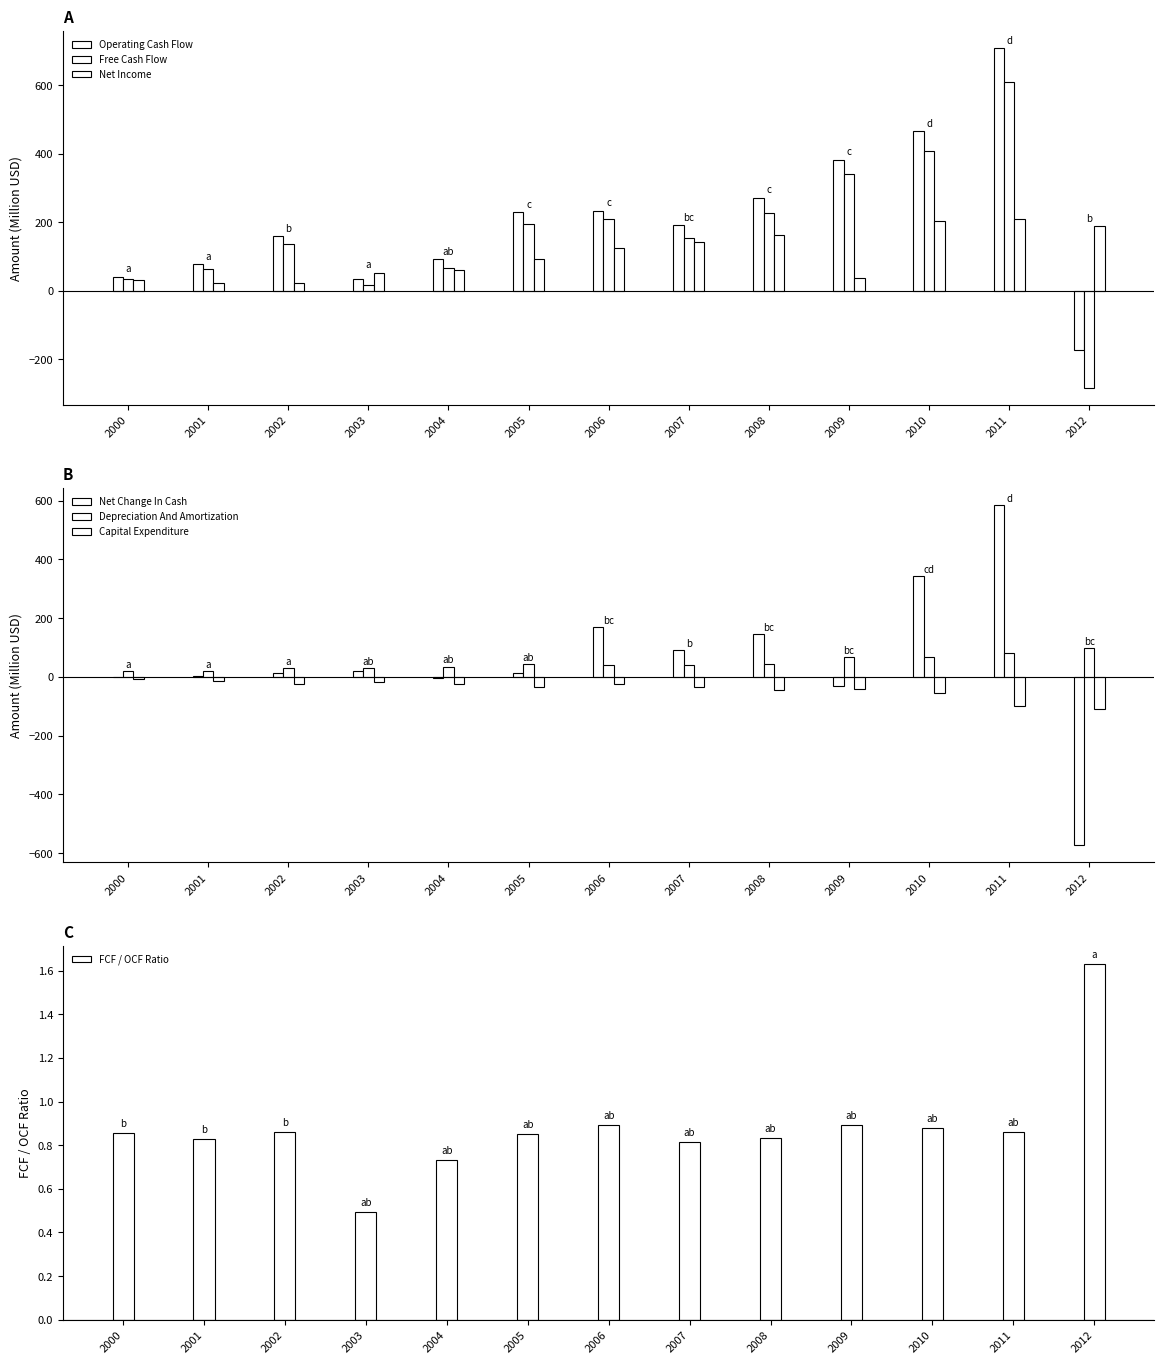

How many negative values does the Free Cash Flow series have?

1